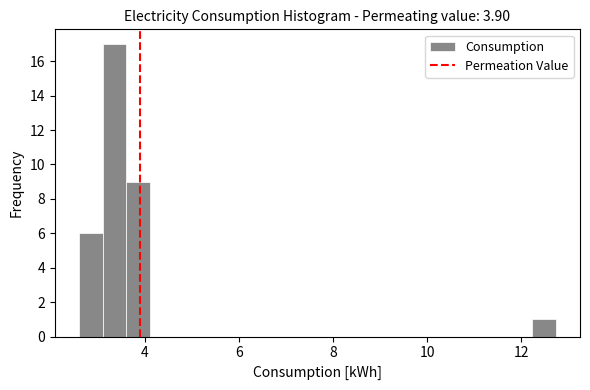

Read against the x-axis, roughly where is the centre of the tallest bar?

3.4